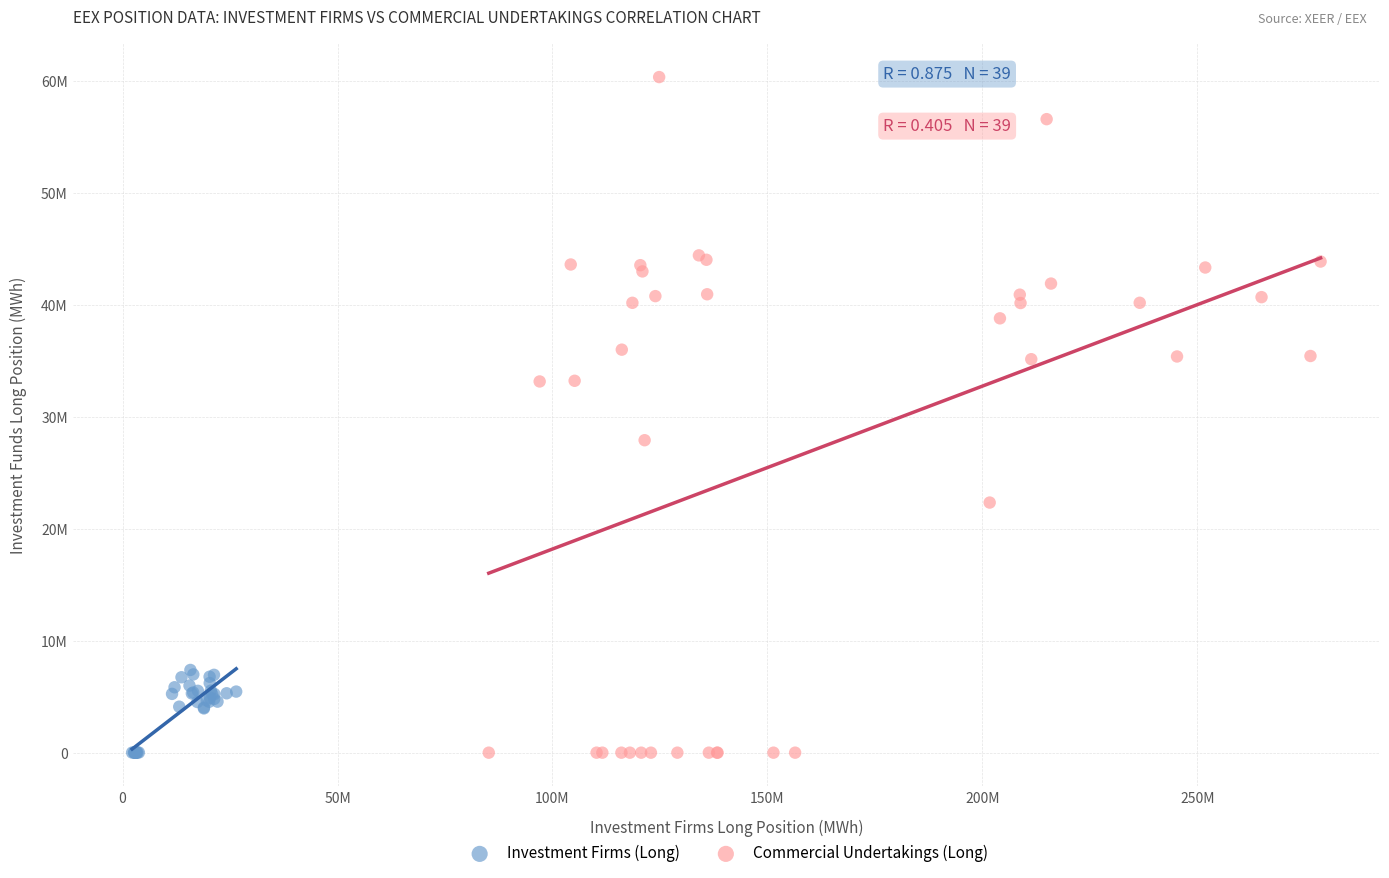

Which series contains the highest Y value?

Commercial Undertakings (Long)